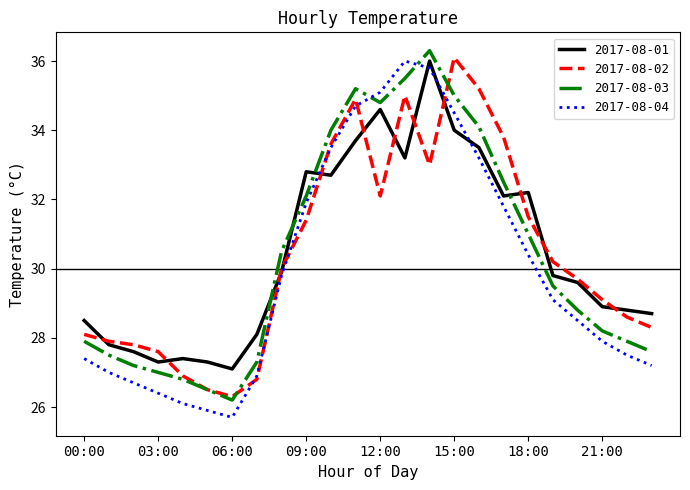

What is the maximum value for 2017-08-02?

36.1